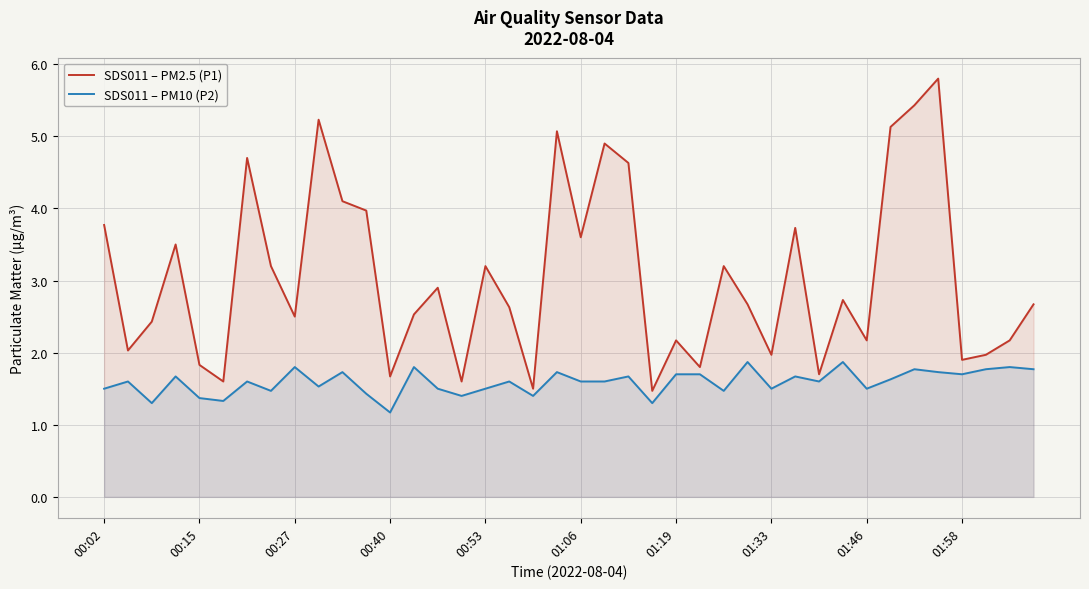

Which series has the largest total across all categories?

SDS011 – PM2.5 (P1)